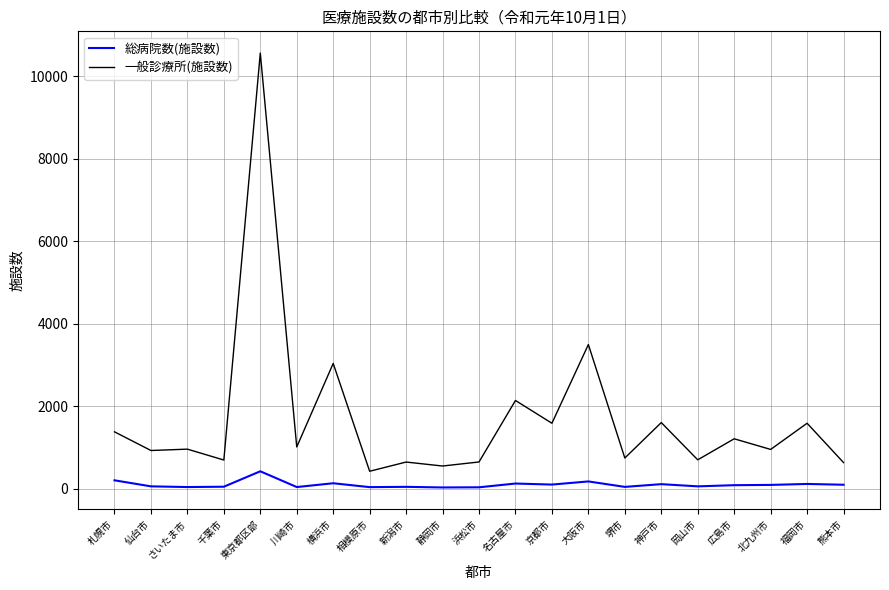

Is it true that 一般診療所(施設数) equals 1833 at 広島市?

False